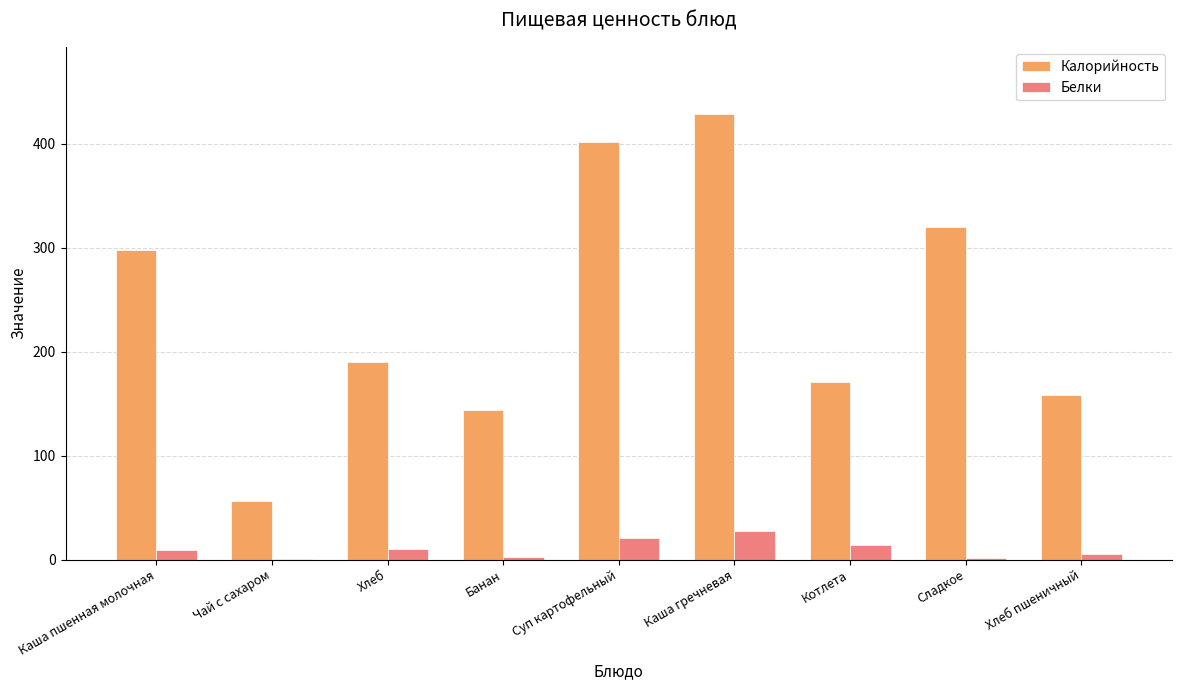

Which category has the highest value in the Белки series?

Каша гречневая